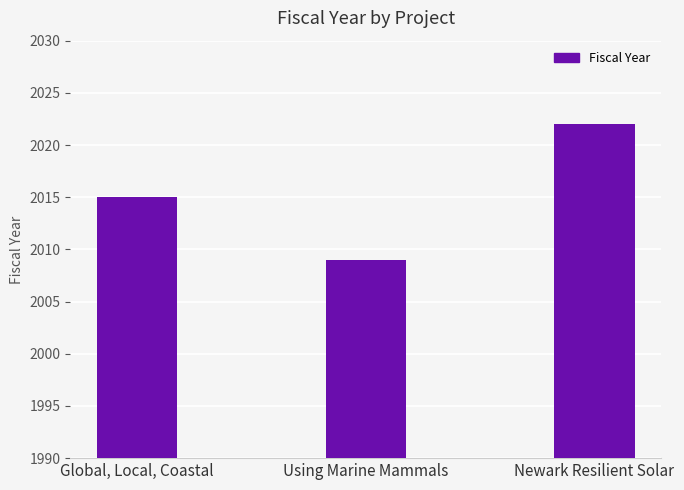

Reading left to right, what are all the values shown in this chart?

Global, Local, Coastal=2015	Using Marine Mammals=2009	Newark Resilient Solar=2022